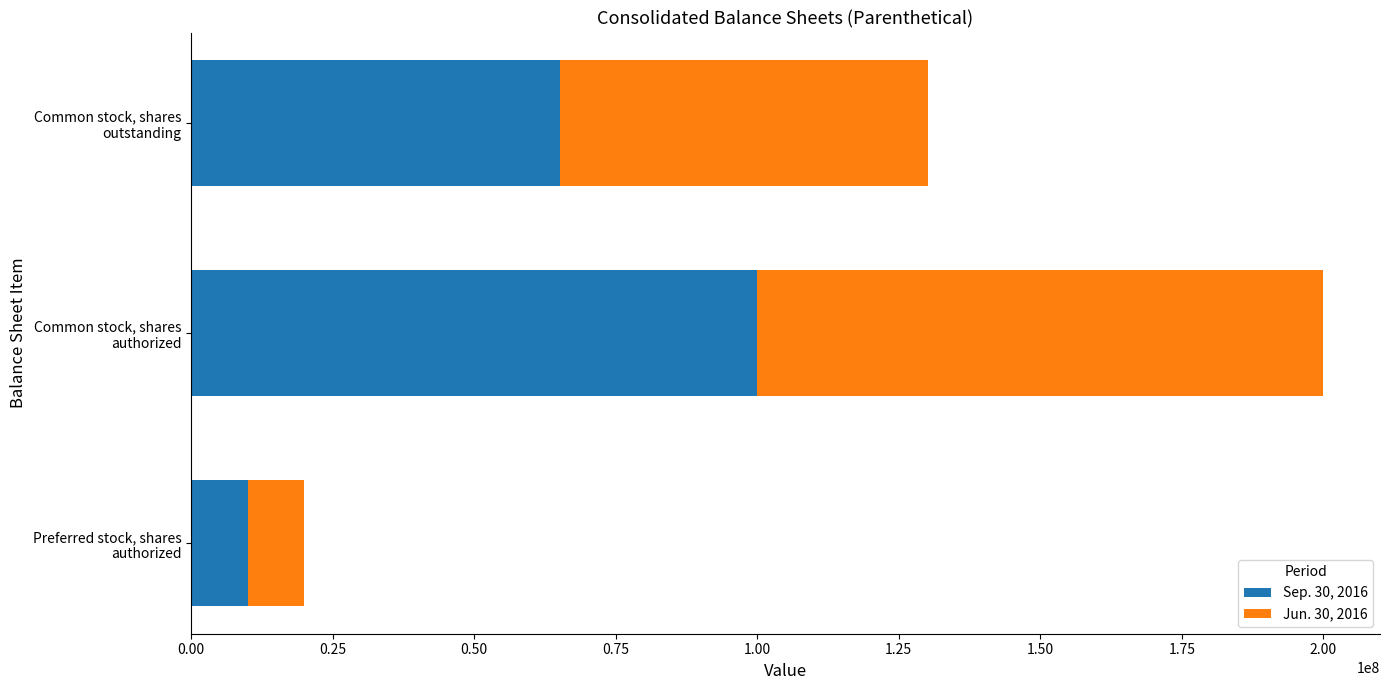

What is the maximum value for Sep. 30, 2016?

100000000